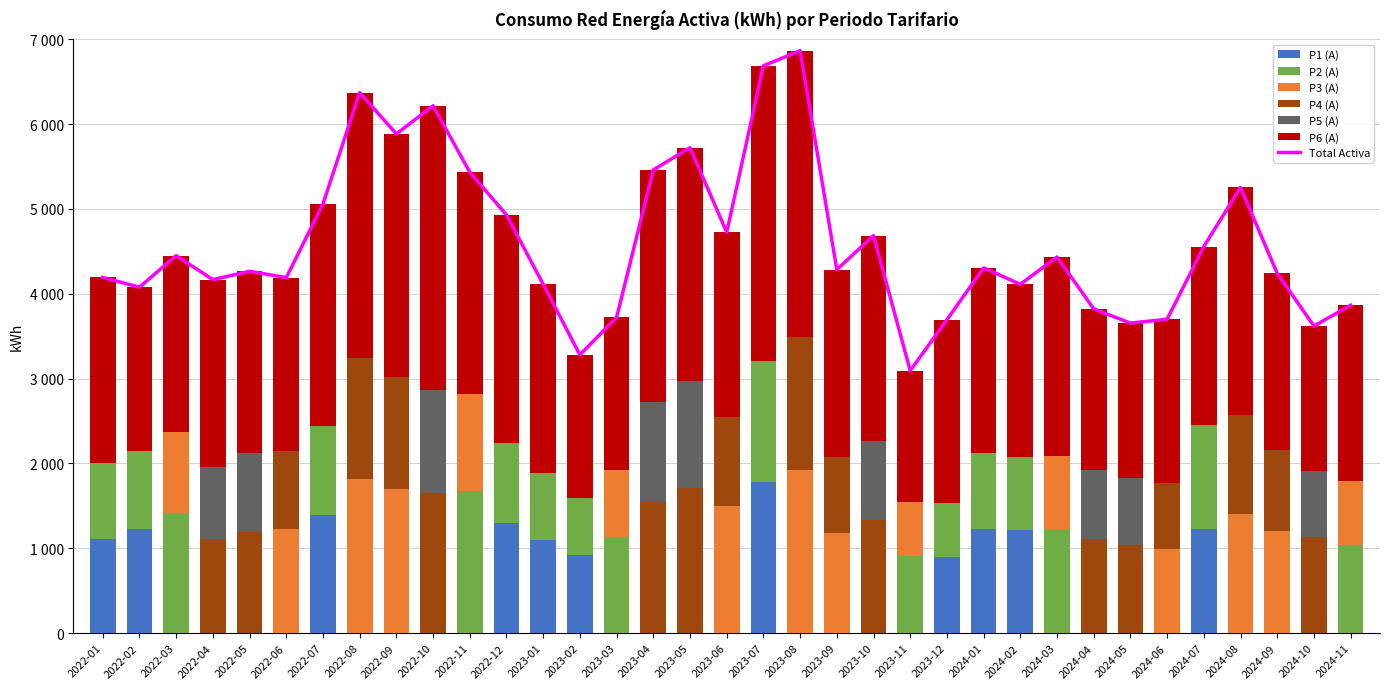

Count the number of categories in the chart.

35